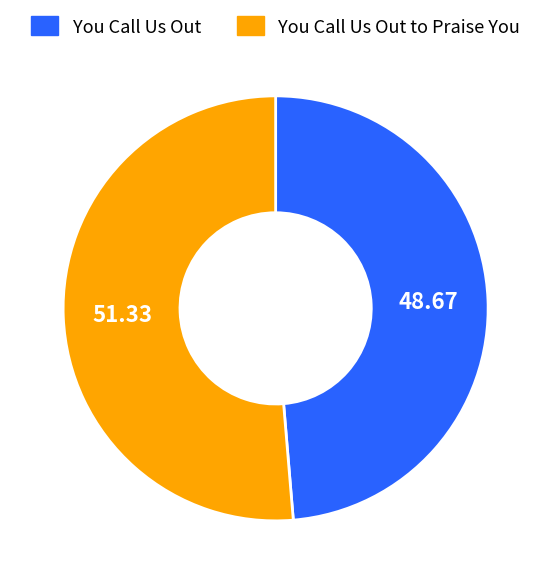

What is the largest slice in the pie chart?

You Call Us Out to Praise You